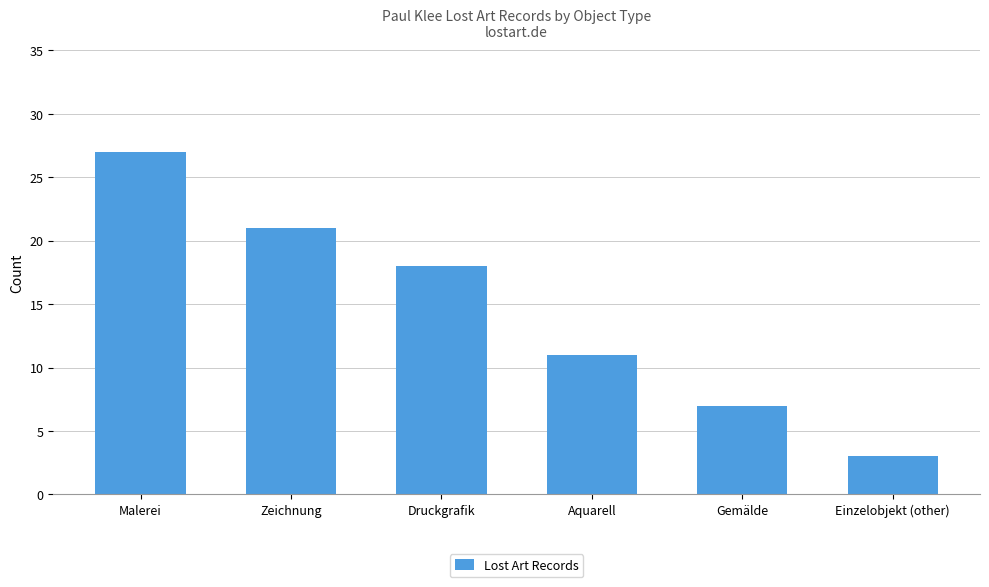

How many values are between 7 and 21?

4